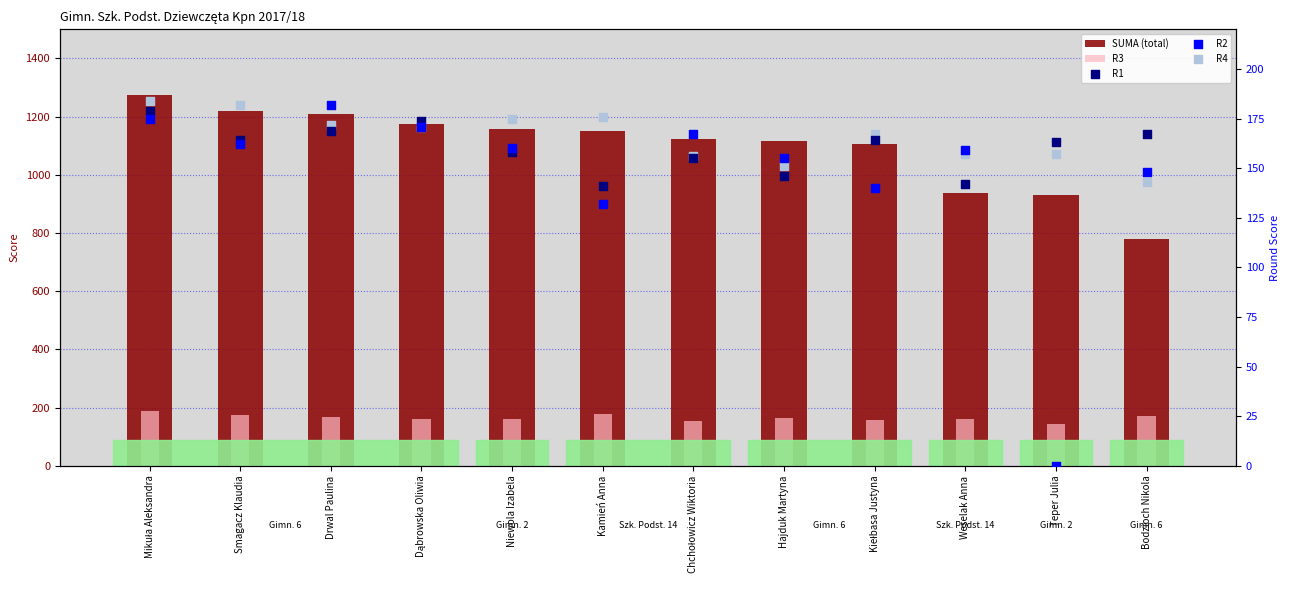

Which series reaches the maximum Y coordinate?

SUMA (total)